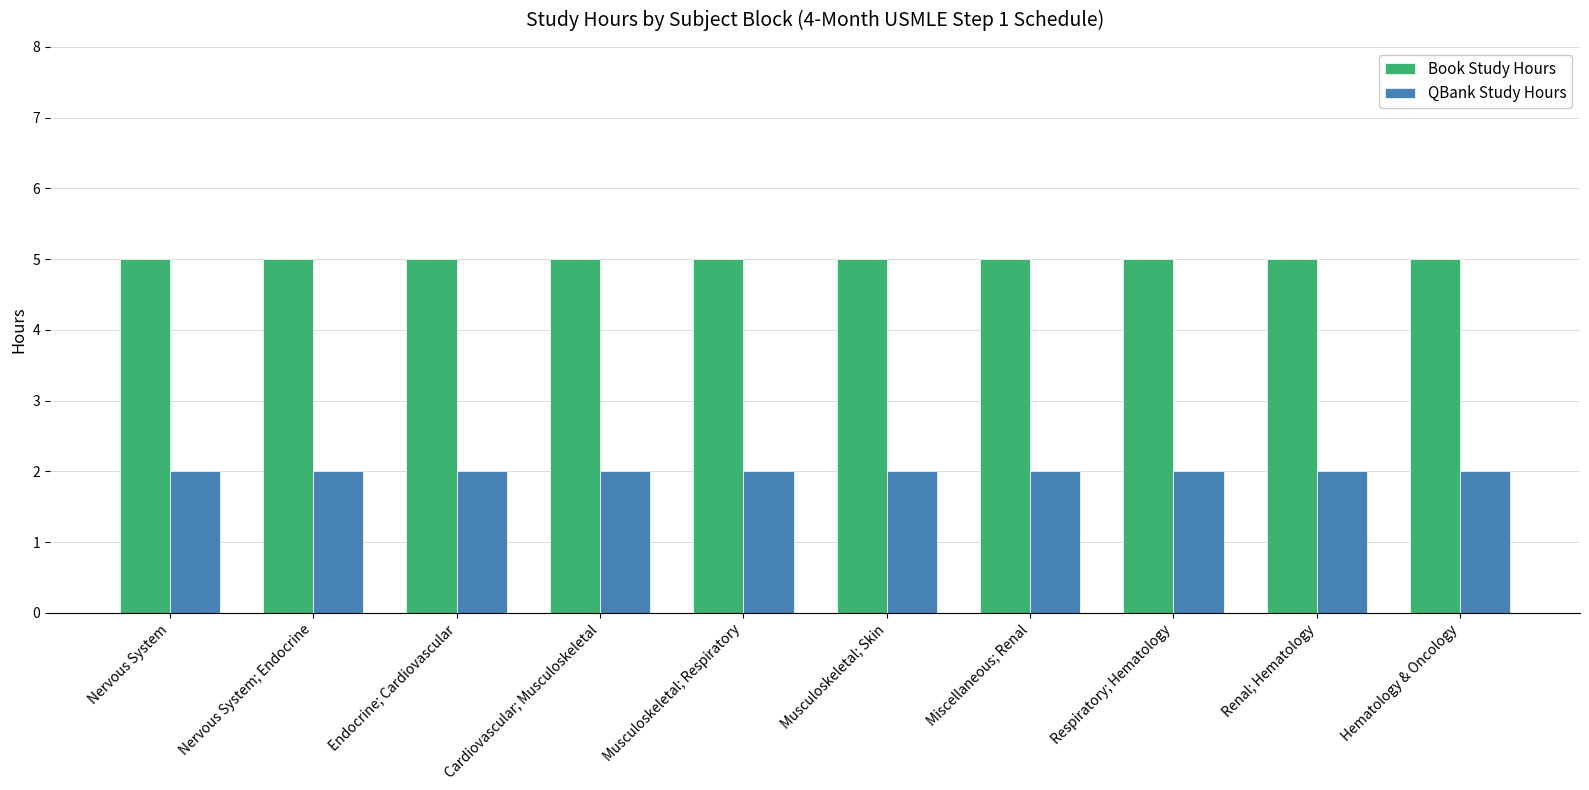

Rank the series by their average value, from highest to lowest.

Book Study Hours, QBank Study Hours